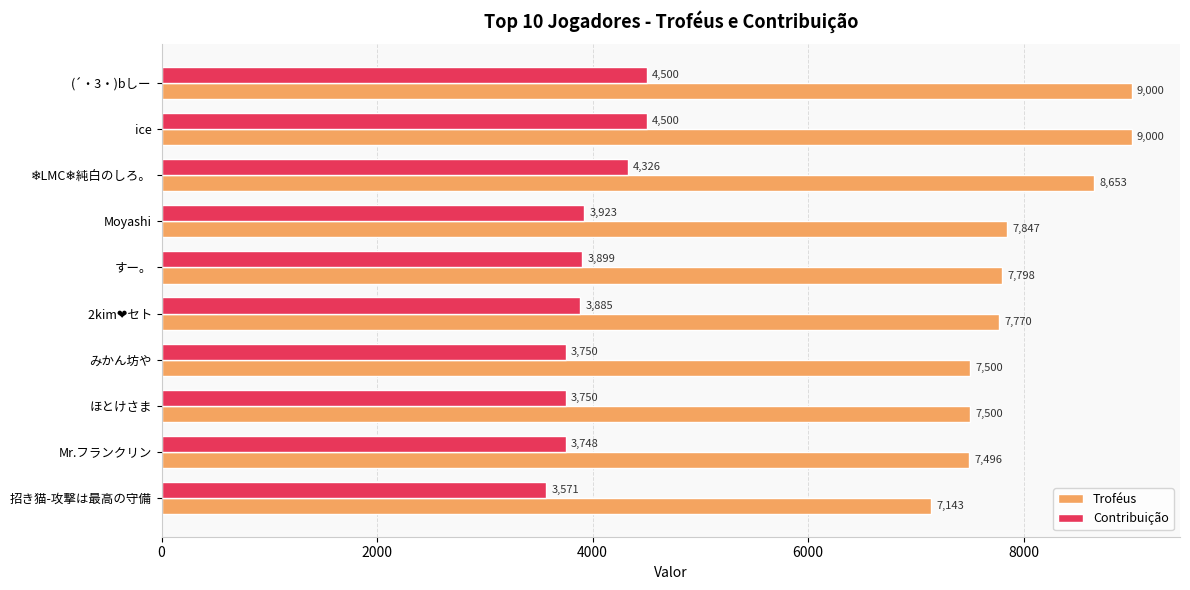

What is the maximum value for Troféus?

9000